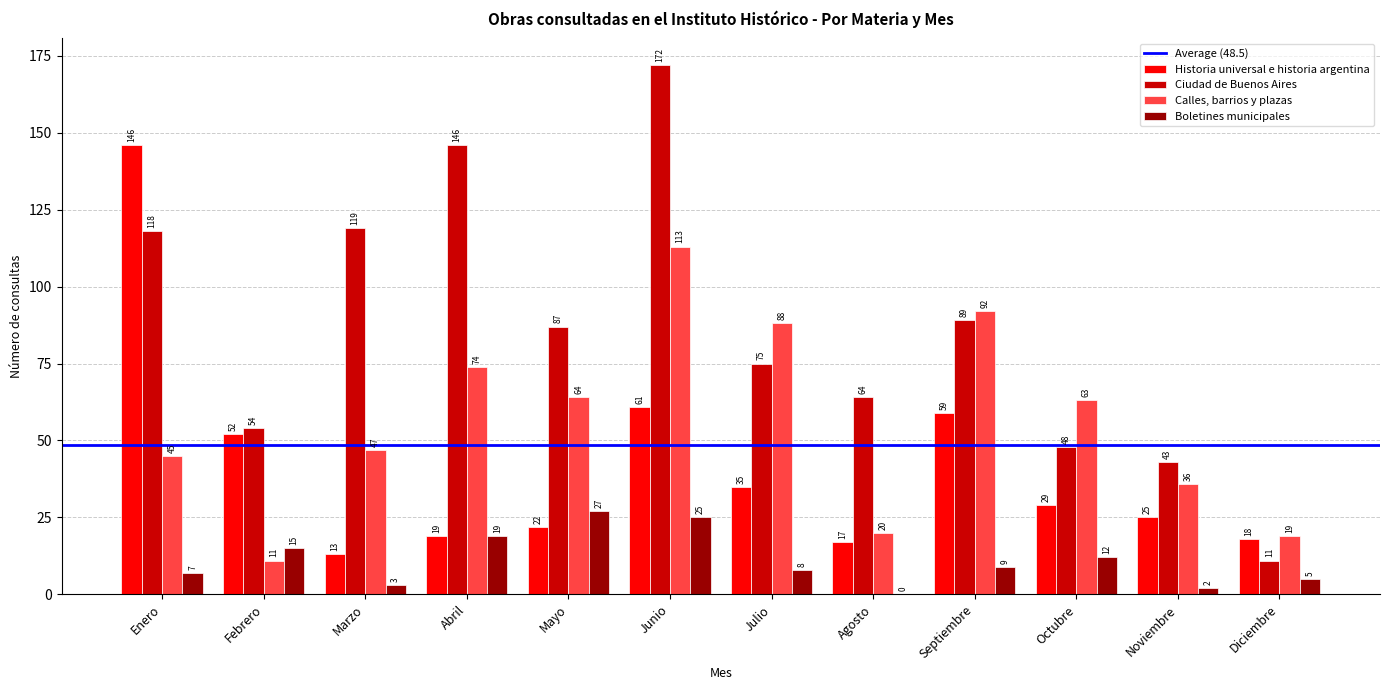

Reading left to right, transcribe all the data shown in this chart.

Historia universal e historia argentina: Enero=146	Febrero=52	Marzo=13	Abril=19	Mayo=22	Junio=61	Julio=35	Agosto=17	Septiembre=59	Octubre=29	Noviembre=25	Diciembre=18
Ciudad de Buenos Aires: Enero=118	Febrero=54	Marzo=119	Abril=146	Mayo=87	Junio=172	Julio=75	Agosto=64	Septiembre=89	Octubre=48	Noviembre=43	Diciembre=11
Calles, barrios y plazas: Enero=45	Febrero=11	Marzo=47	Abril=74	Mayo=64	Junio=113	Julio=88	Agosto=20	Septiembre=92	Octubre=63	Noviembre=36	Diciembre=19
Boletines municipales: Enero=7	Febrero=15	Marzo=3	Abril=19	Mayo=27	Junio=25	Julio=8	Agosto=0	Septiembre=9	Octubre=12	Noviembre=2	Diciembre=5